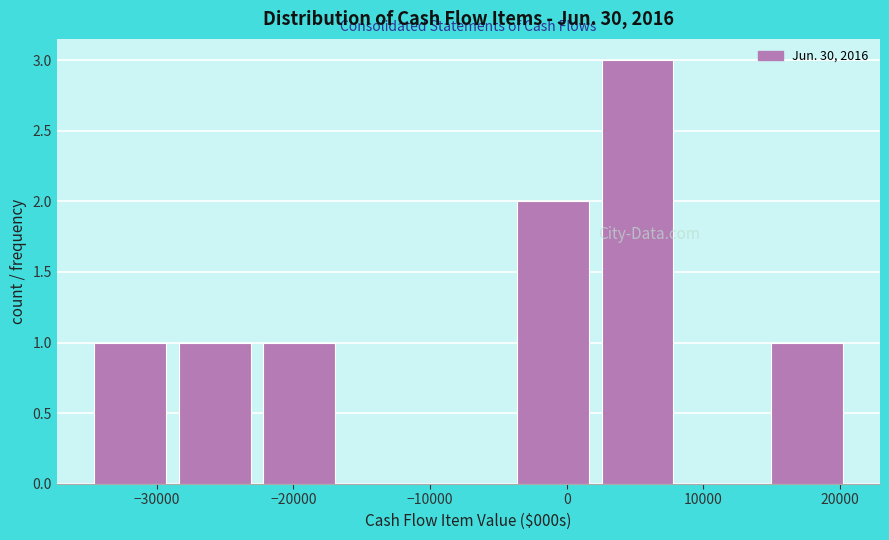

Which range on the x-axis has the tallest bar?

2000 to 8000